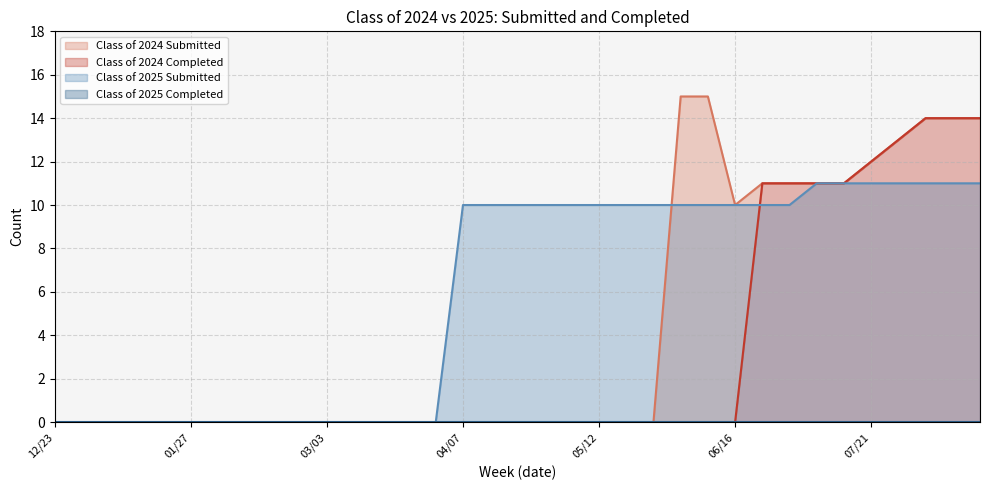

Is the value of Class of 2024 Submitted at 04/14 greater than the value of Class of 2024 Completed at 07/14?

No